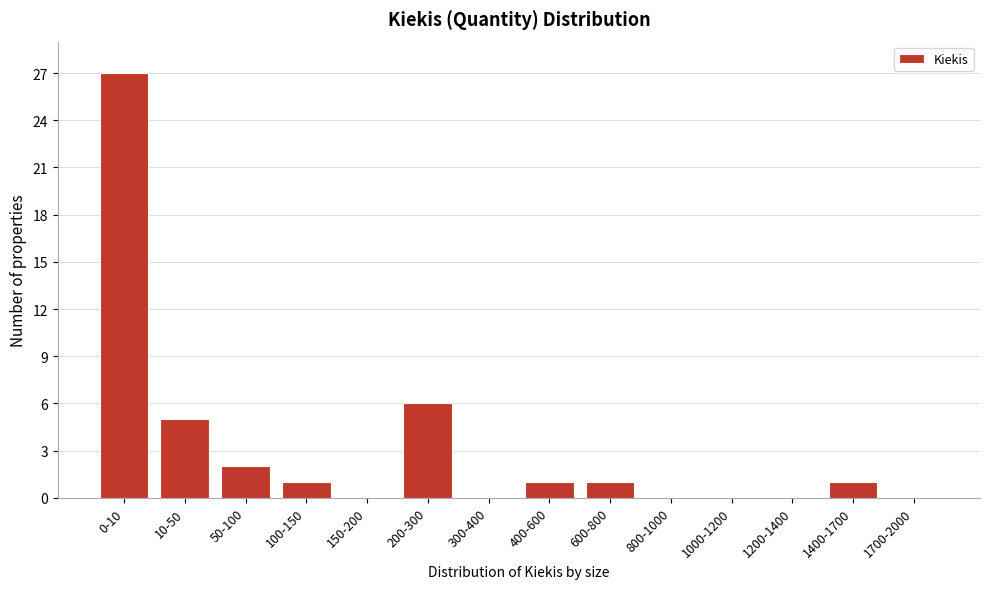

Reading right to left, extract all data points from this chart.

1700-2000=0	1400-1700=1	1200-1400=0	1000-1200=0	800-1000=0	600-800=1	400-600=1	300-400=0	200-300=6	150-200=0	100-150=1	50-100=2	10-50=5	0-10=27